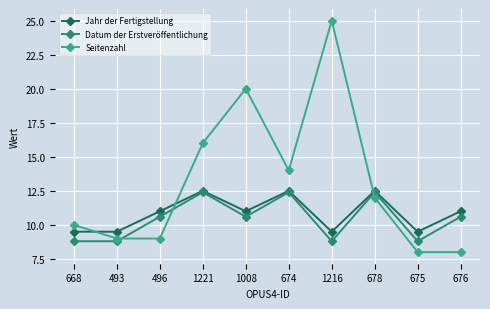

At which category does the chart reach its peak across all series?

1216